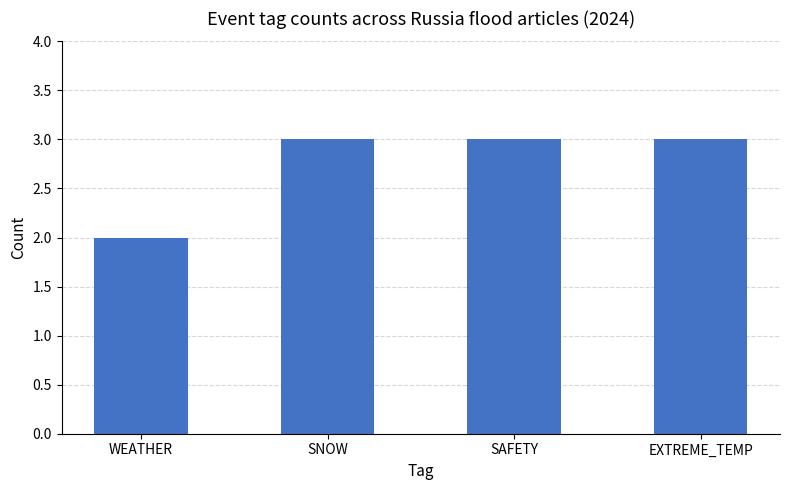

What is the value of the 2nd bar from the left?

3